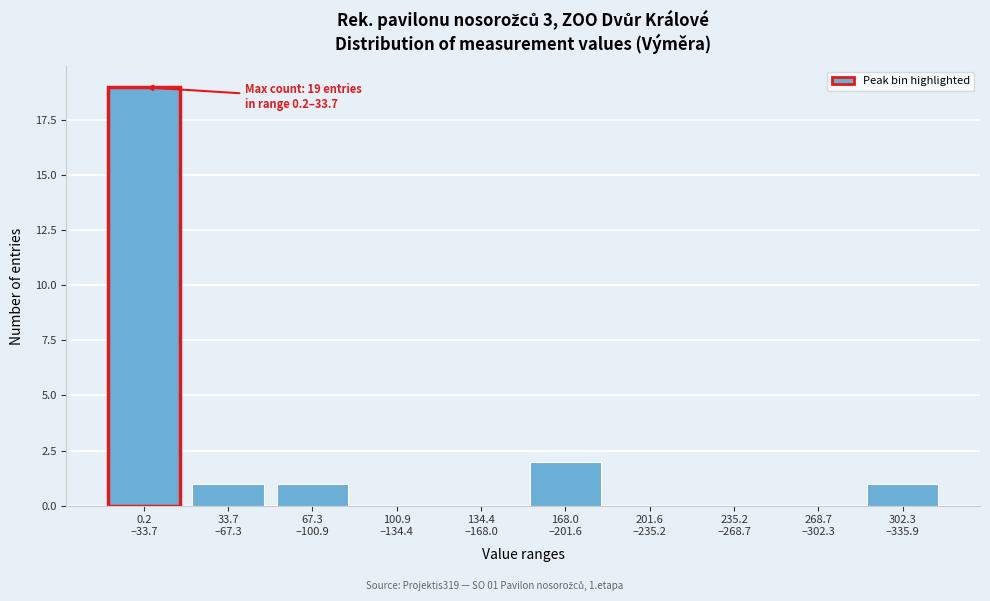

What is the greatest value displayed?

19